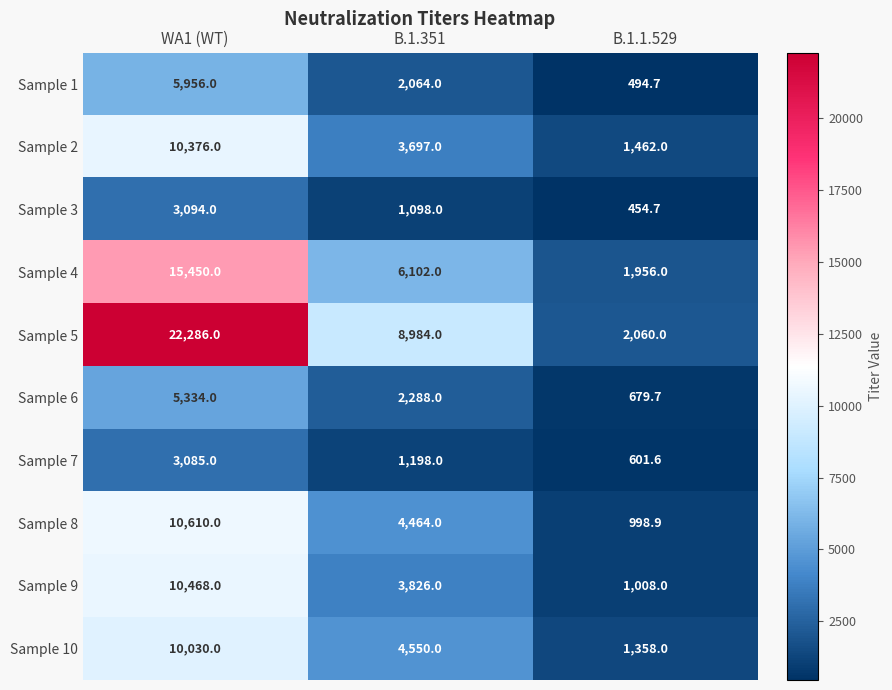

Where does the Sample 1 series first go above 2064?

WA1 (WT)